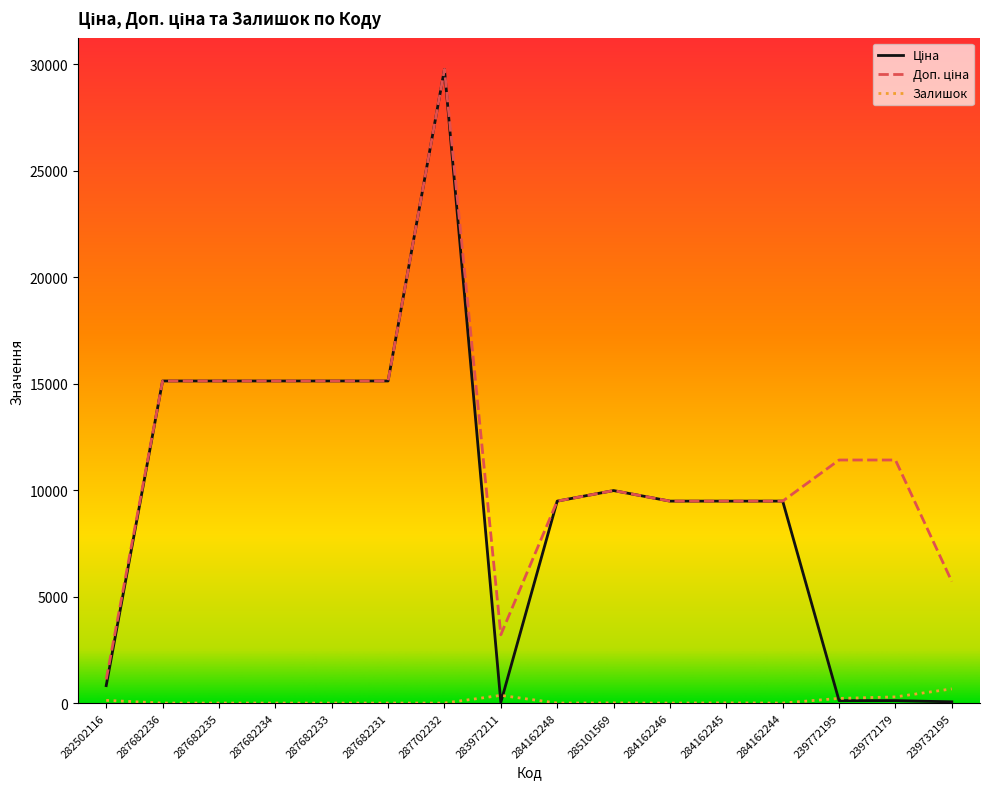

What is the total value across all series at 287682235?

30240.0